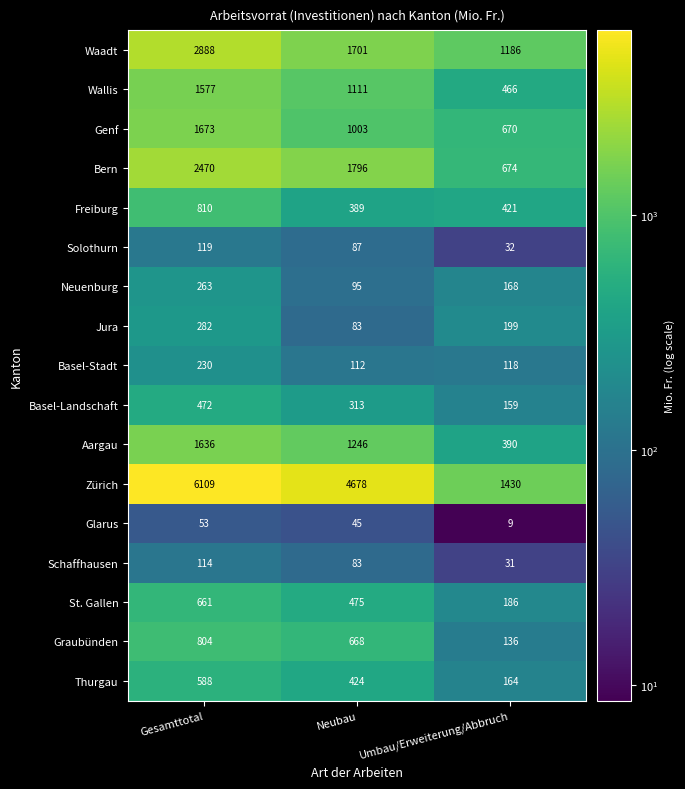

Between Gesamttotal and Umbau/Erweiterung/Abbruch, which series saw the biggest shift?

Zürich